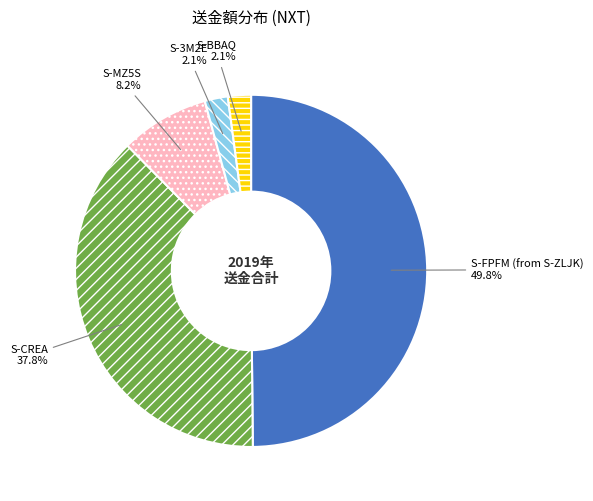

To the nearest percent, what percentage of the pie is S-3M2E?

2%